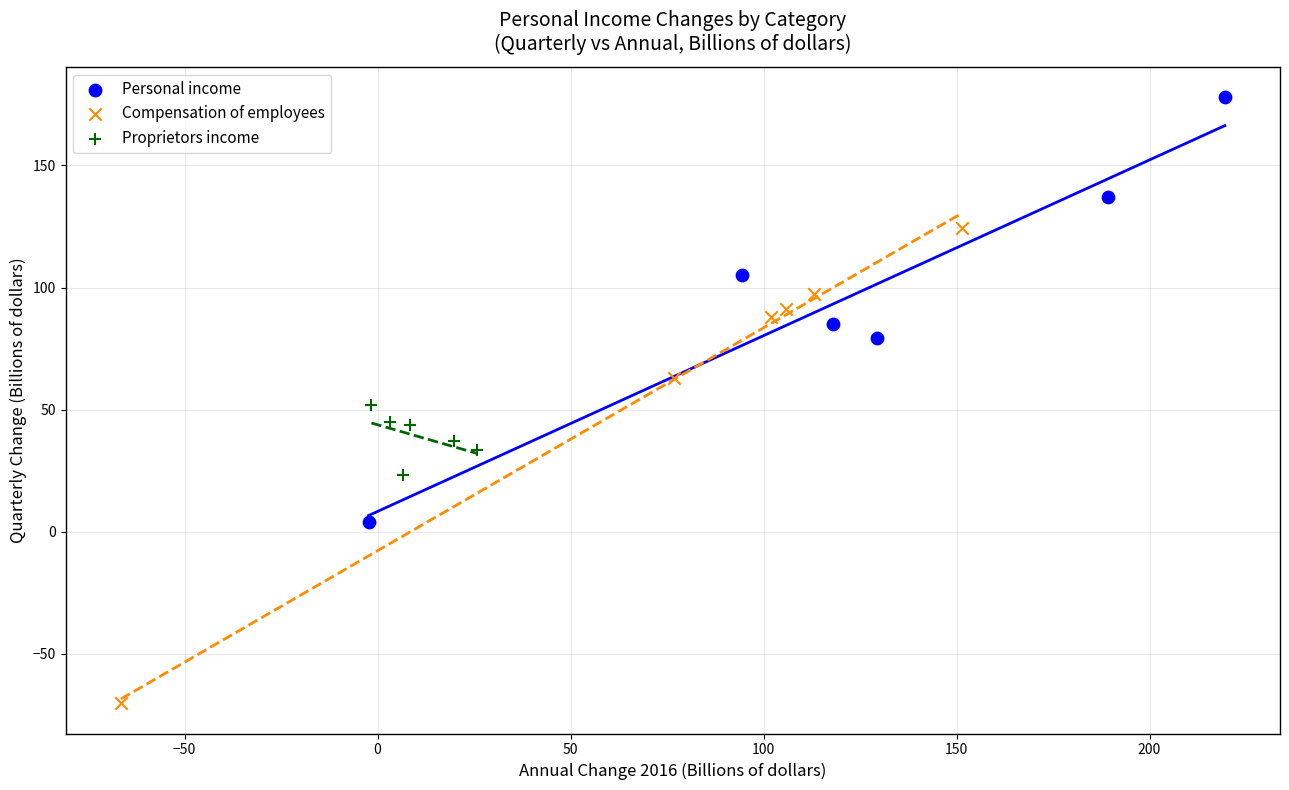

Which series reaches the minimum Y coordinate?

Compensation of employees